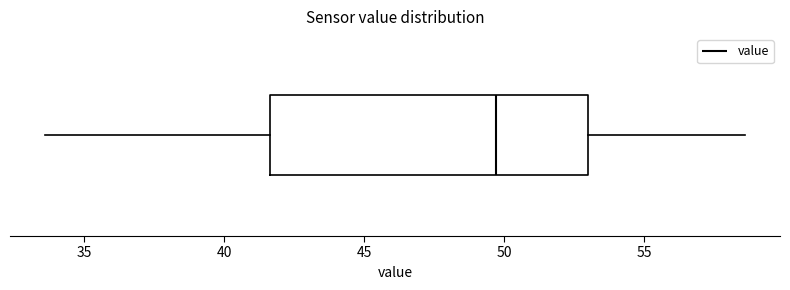

Where does the right whisker of the box end on the x-axis? The values are not printed on the chart, so give them approximately, as read against the axis.

58.5